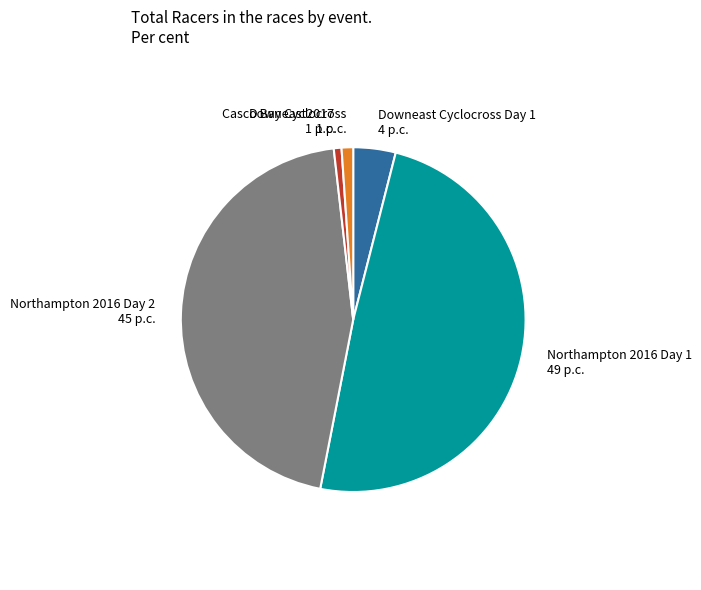

How many segments does this pie chart have?

5